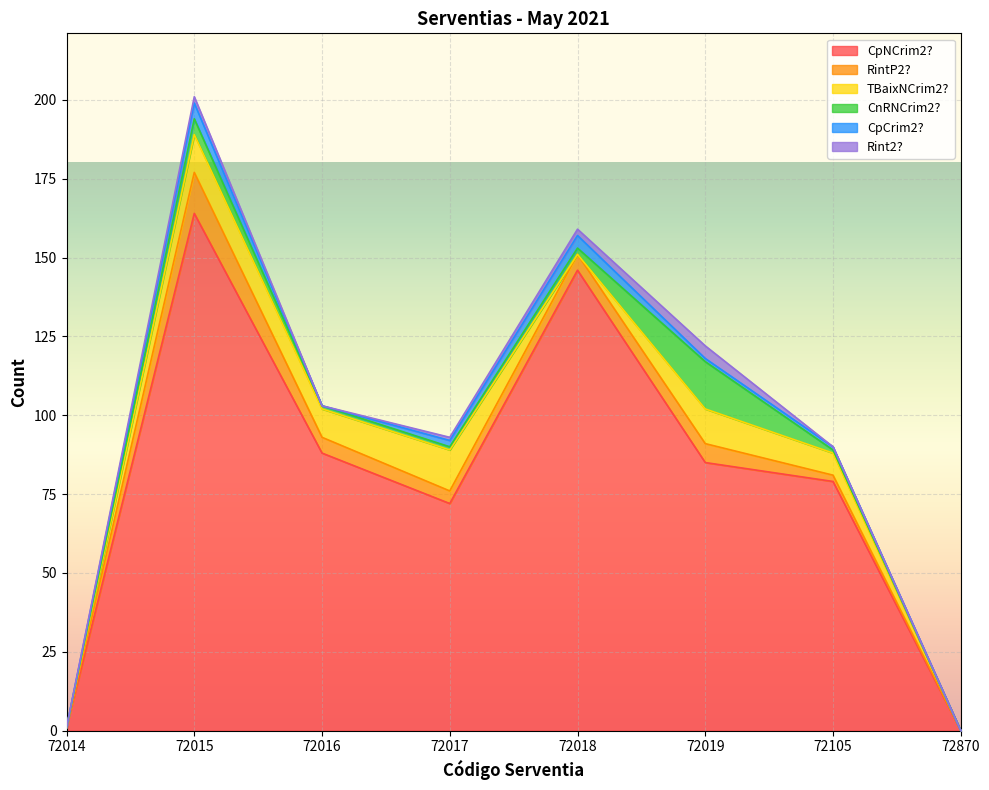

At how many categories does at least one series exceed 84?

4